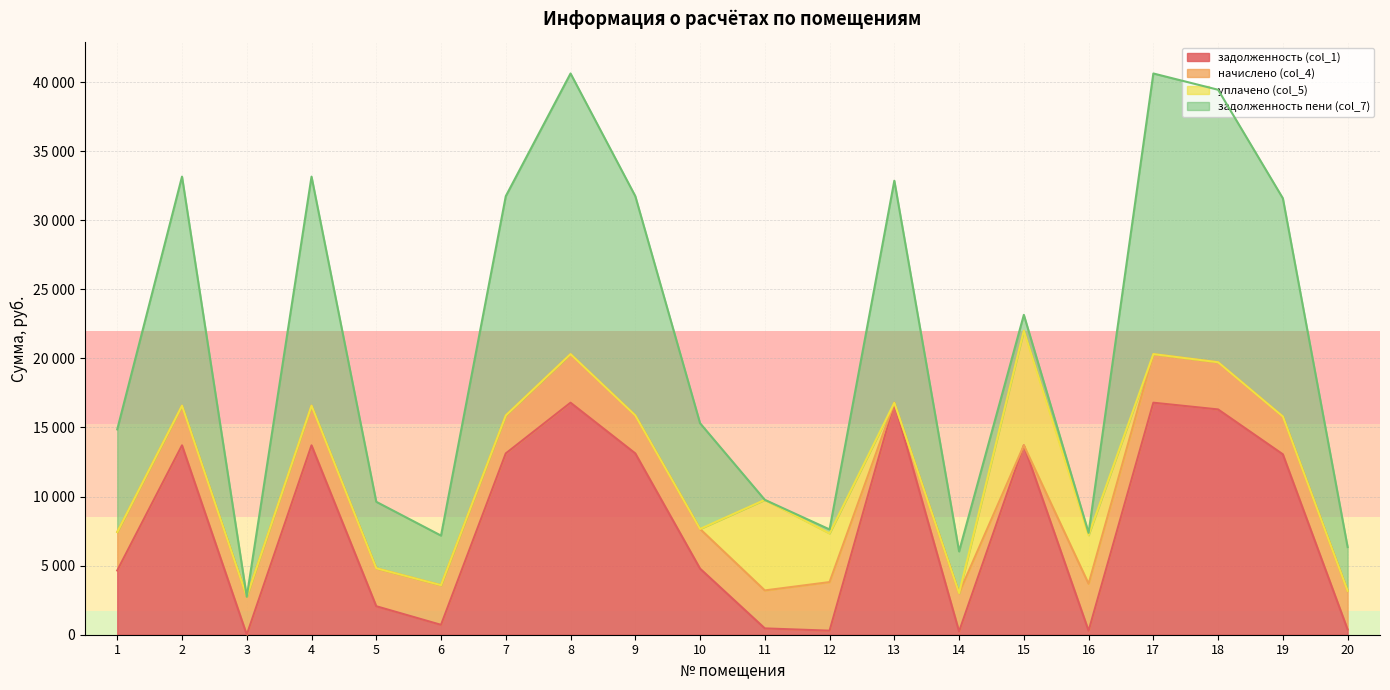

Reading right to left, extract all data points from this chart.

задолженность (col_1): 20=375.4	19=13058.5	18=16306.9	17=16794.2	16=283.5	15=13708.2	14=231.9	13=16794.2	12=292.6	11=458.1	10=4783.4	9=13123.6	8=16794.2	7=13123.6	6=715.6	5=2061.6	4=13708.2	3=0.0	2=13708.2	1=4649.1
начислено (col_4): 20=2796.5	19=2735.2	18=3415.6	17=3517.7	16=3402.0	15=-4262.9	14=2782.8	13=-725.5	12=3517.7	11=2748.8	10=2871.2	9=2748.8	8=3517.7	7=2748.8	6=2871.2	5=2748.8	4=2871.2	3=2748.8	2=2871.2	1=2782.8
уплачено (col_5): 20=0.0	19=0.0	18=0.0	17=0.0	16=3518.5	15=8300.0	14=0.0	13=0.0	12=3524.0	11=6555.2	10=0.0	9=0.0	8=0.0	7=0.0	6=0.0	5=0.0	4=0.0	3=0.0	2=0.0	1=0.0
задолженность пени (col_7): 20=3171.8	19=15793.7	18=19722.5	17=20311.9	16=167.0	15=1145.3	14=3014.7	13=16068.7	12=286.2	11=0.0	10=7654.6	9=15872.4	8=20311.9	7=15872.4	6=3586.9	5=4810.5	4=16579.4	3=0.0	2=16579.4	1=7431.9